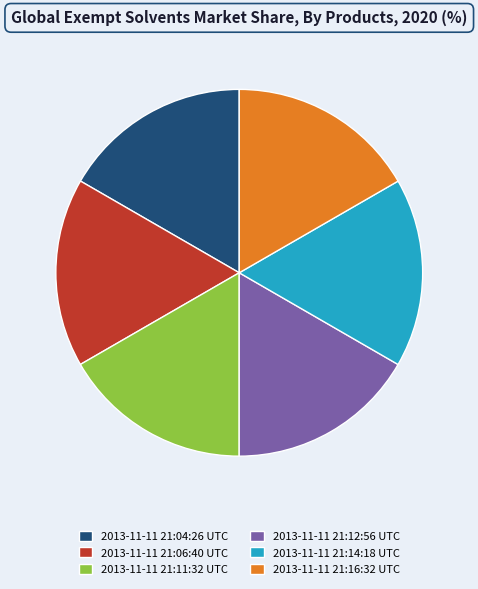

Do 2013-11-11 21:06:40 UTC and 2013-11-11 21:16:32 UTC together represent more than half of the pie?

No